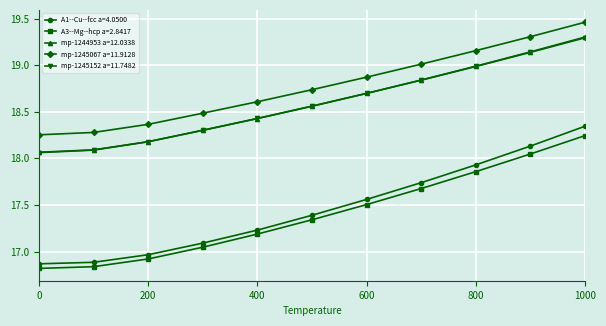

True or false: A3--Mg--hcp a=2.8417 has more than 2 points higher than both neighbors.

False